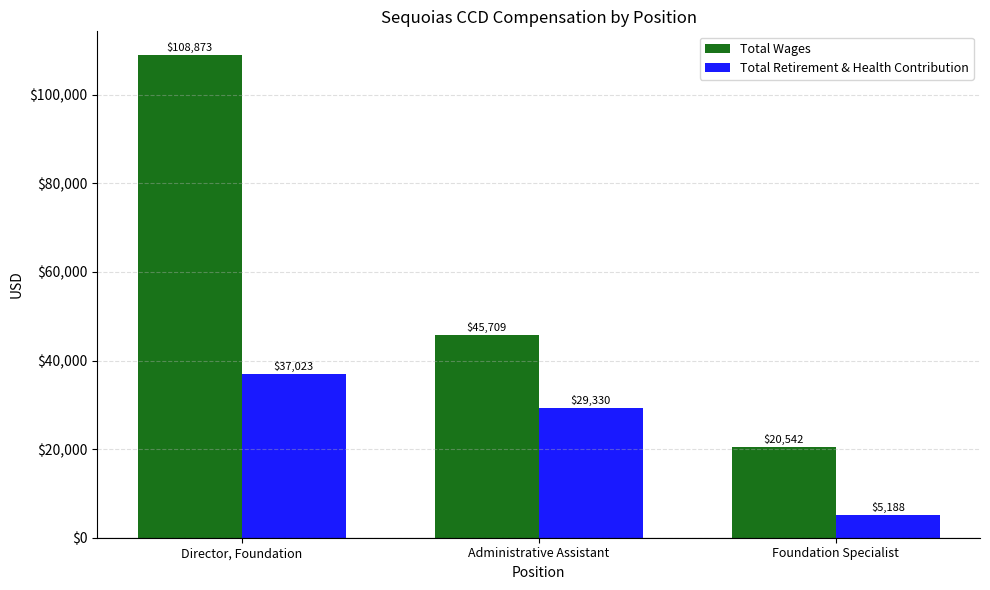

Are the bars grouped side by side (vs. stacked)?

Yes